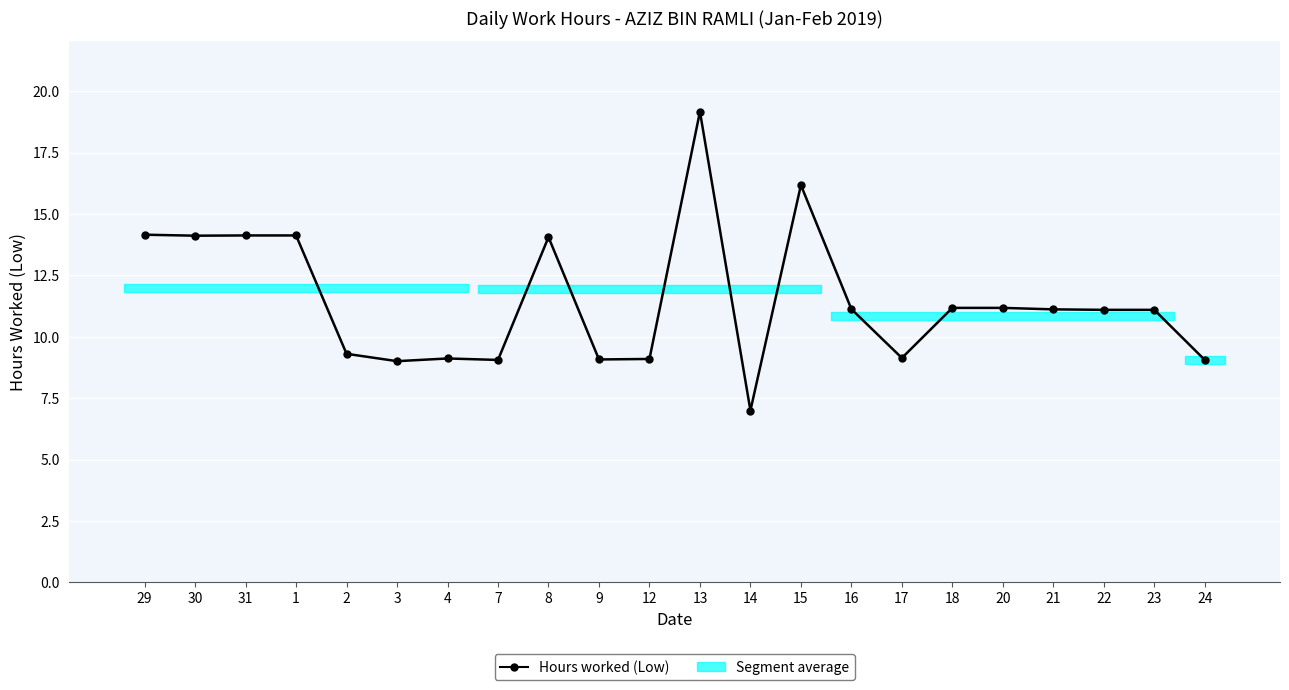

True or false: there are more than 1 points higher than both neighbors.

True